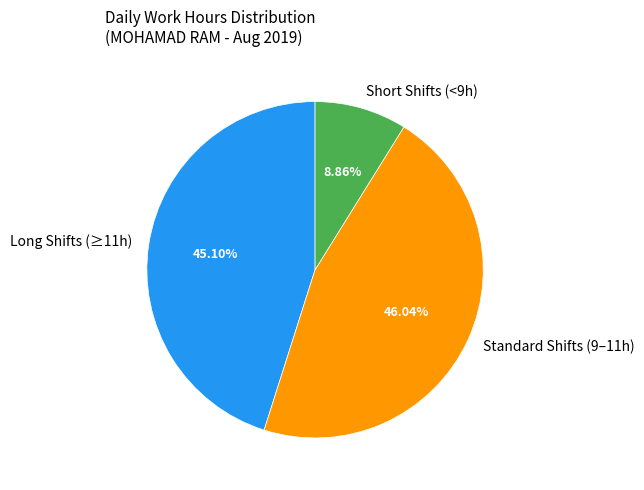

Rank the categories by value from lowest to highest.

Short Shifts (<9h), Long Shifts (≥11h), Standard Shifts (9–11h)